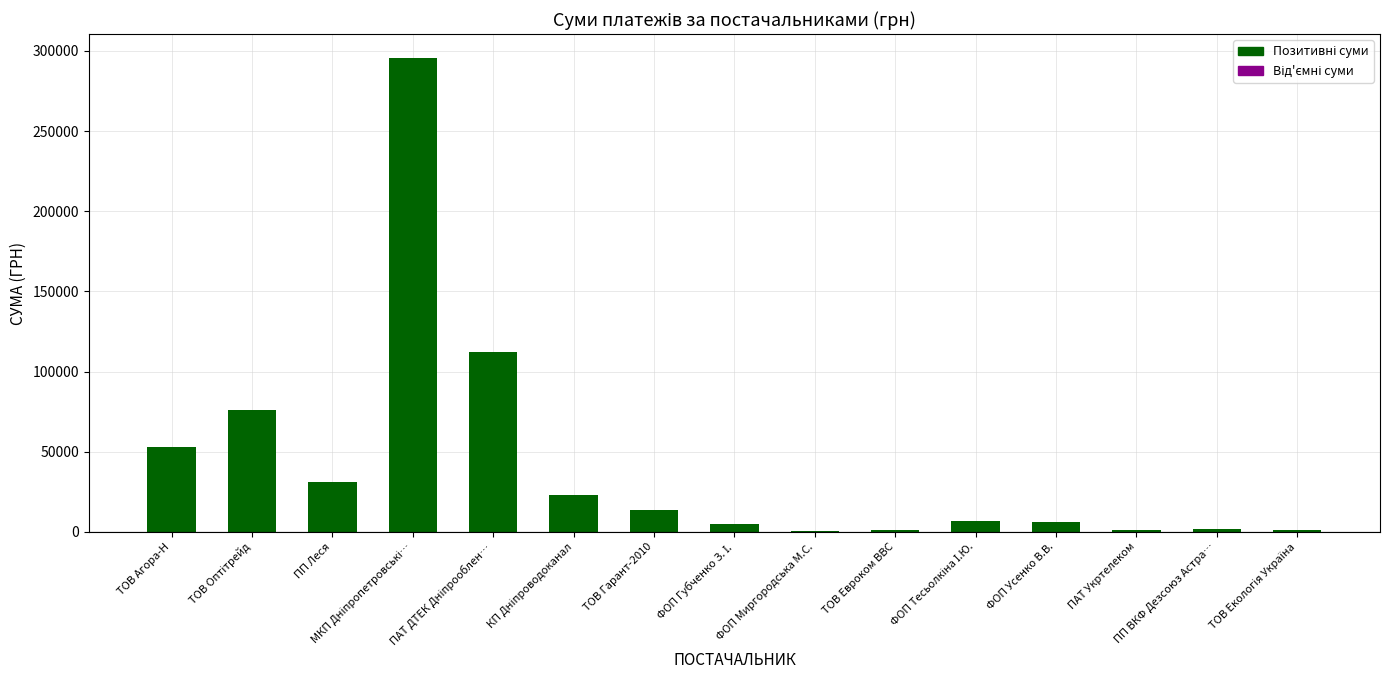

What is the change in value from ТОВ Гарант-2010 to ФОП Усенко В.В.?

-7457.4